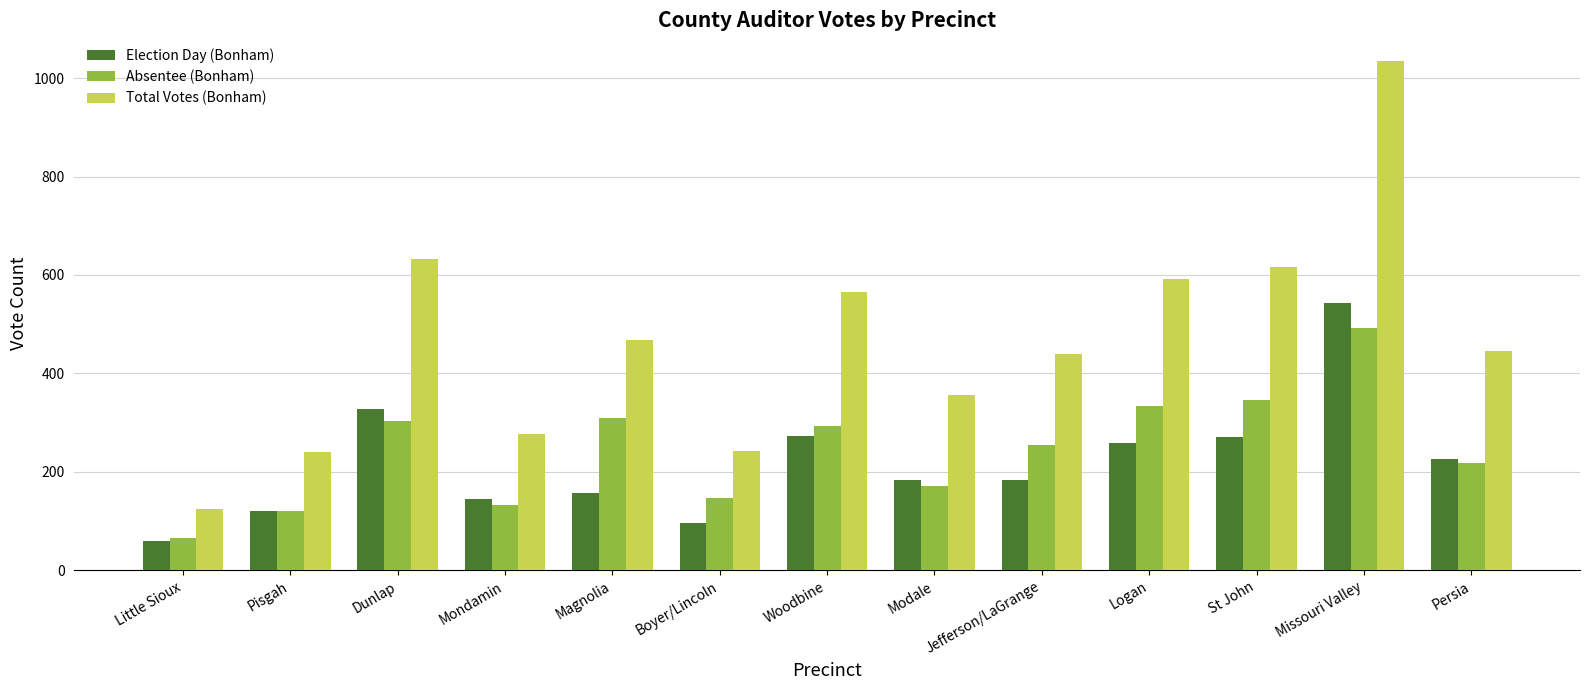

Which series has the largest total across all categories?

Total Votes (Bonham)